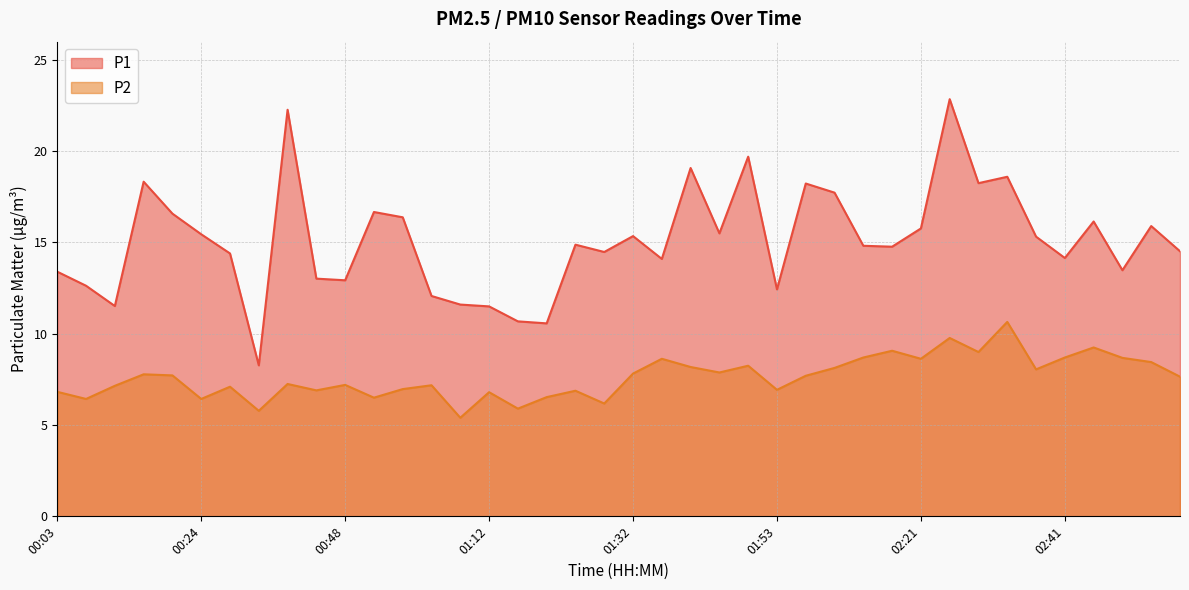

Reading right to left, list all the values displayed in this chart.

P1: 02:57=14.5	02:53=15.9	02:49=13.5	02:45=16.1	02:41=14.2	02:37=15.3	02:33=18.6	02:29=18.2	02:25=22.9	02:21=15.8	02:17=14.8	02:09=14.8	02:05=17.7	02:01=18.2	01:53=12.4	01:49=19.7	01:45=15.5	01:41=19.1	01:36=14.1	01:32=15.3	01:28=14.5	01:24=14.9	01:20=10.6	01:16=10.7	01:12=11.5	01:08=11.6	01:00=12.1	00:56=16.4	00:52=16.7	00:48=12.9	00:44=13.0	00:40=22.3	00:36=8.3	00:28=14.4	00:24=15.4	00:20=16.6	00:16=18.3	00:12=11.5	00:07=12.6	00:03=13.4
P2: 02:57=7.7	02:53=8.4	02:49=8.7	02:45=9.2	02:41=8.7	02:37=8.1	02:33=10.7	02:29=9.0	02:25=9.8	02:21=8.6	02:17=9.1	02:09=8.7	02:05=8.1	02:01=7.7	01:53=6.9	01:49=8.2	01:45=7.9	01:41=8.2	01:36=8.6	01:32=7.8	01:28=6.2	01:24=6.9	01:20=6.5	01:16=5.9	01:12=6.8	01:08=5.4	01:00=7.2	00:56=7.0	00:52=6.5	00:48=7.2	00:44=6.9	00:40=7.2	00:36=5.8	00:28=7.1	00:24=6.4	00:20=7.7	00:16=7.8	00:12=7.2	00:07=6.4	00:03=6.8